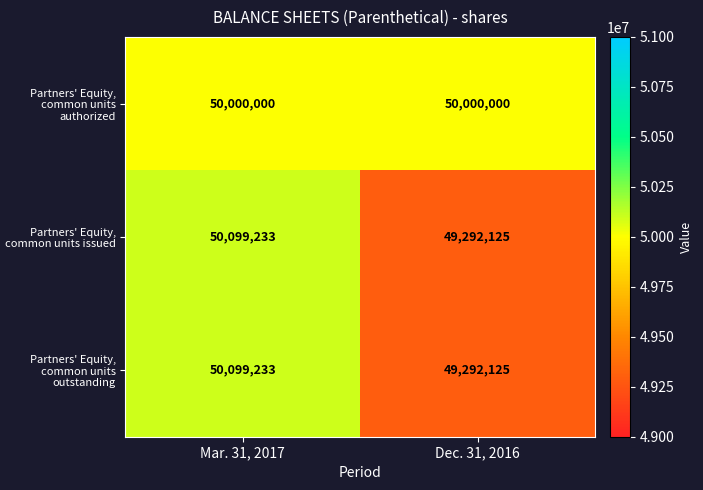

Reading right to left, transcribe all the data shown in this chart.

Partners' Equity, common units authorized: Dec. 31, 2016=50000000	Mar. 31, 2017=50000000
Partners' Equity, common units issued: Dec. 31, 2016=49292125	Mar. 31, 2017=50099233
Partners' Equity, common units outstanding: Dec. 31, 2016=49292125	Mar. 31, 2017=50099233